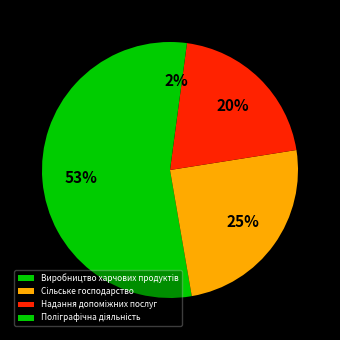

The Поліграфічна діяльність slice represents 8% of the pie. True or false?

False